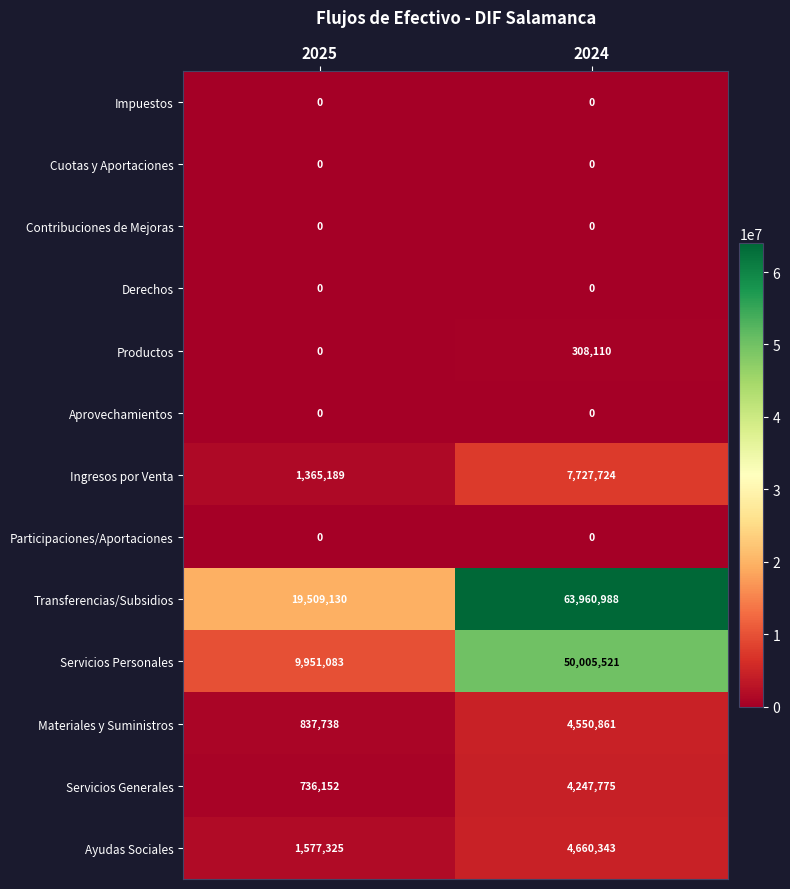

What is the difference between the maximum and minimum values in the Transferencias/Subsidios series?

44451858